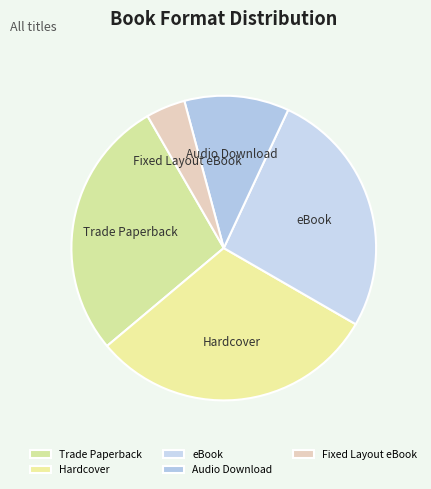

Is it true that Audio Download is 1% of the pie?

False